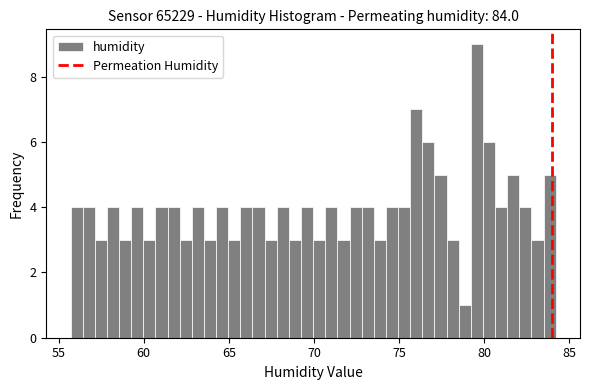

Around what value on the x-axis is the tallest bar? Give the approximate position of its centre, as read against the axis.

79.5